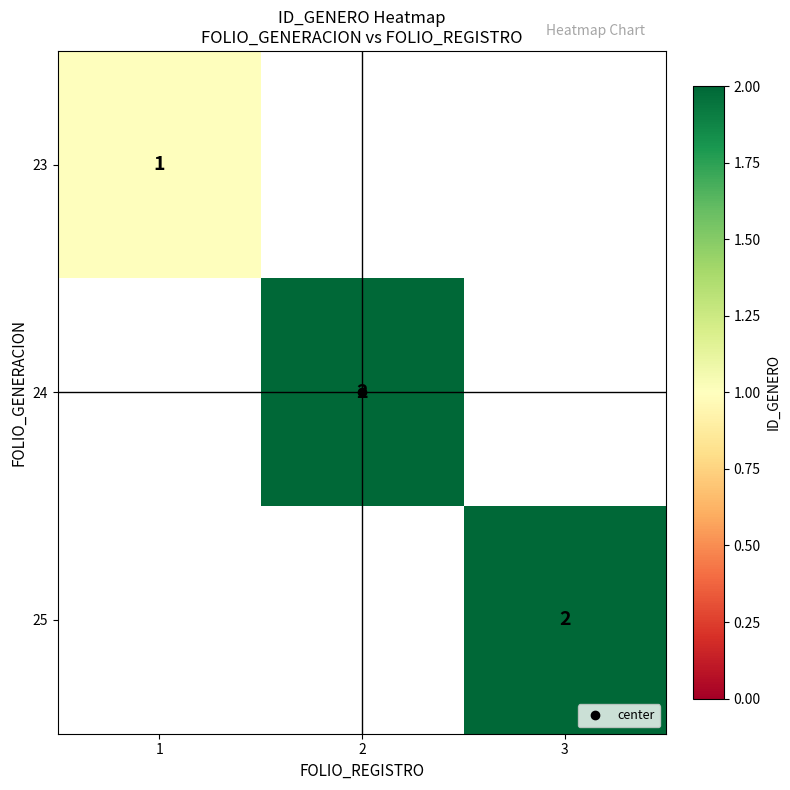

At 1, list the series in order from largest to smallest.

23, 24, 25